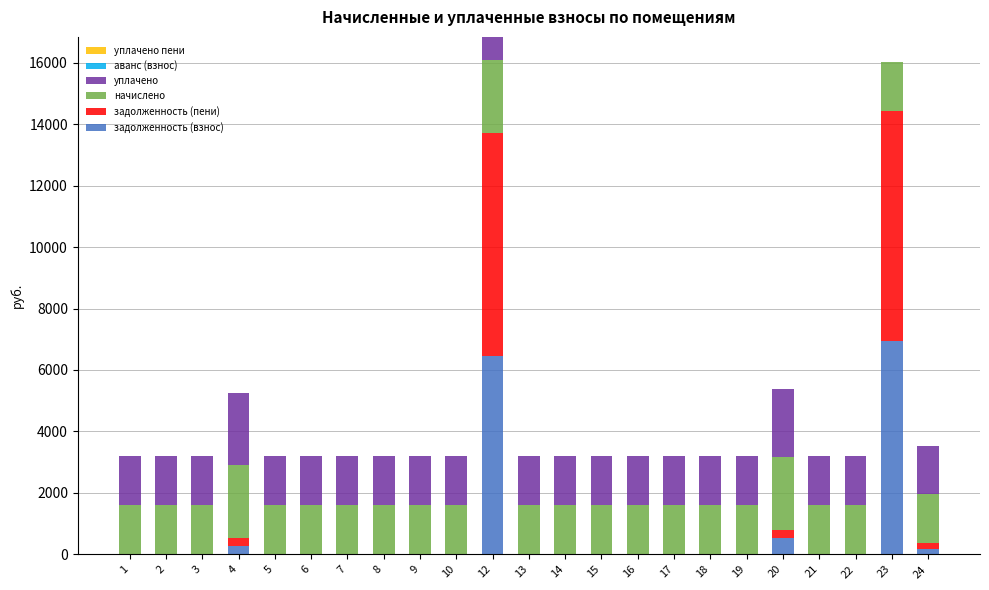

What is the total value across all series at 7?

3186.4